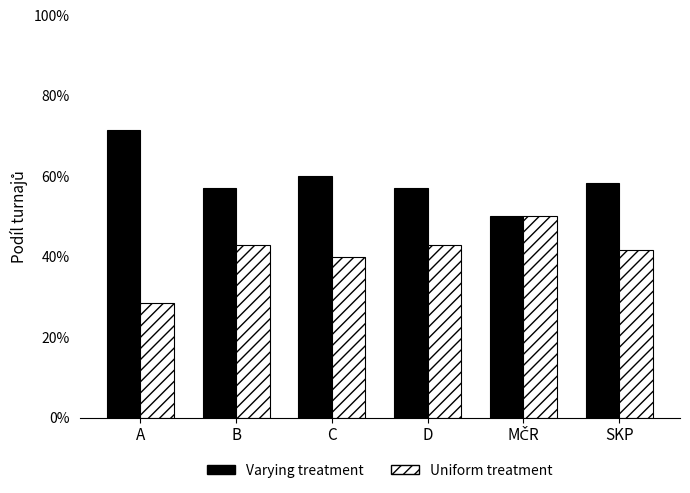

List the labels in order of Varying treatment value, largest first.

A, C, SKP, B, D, MČR